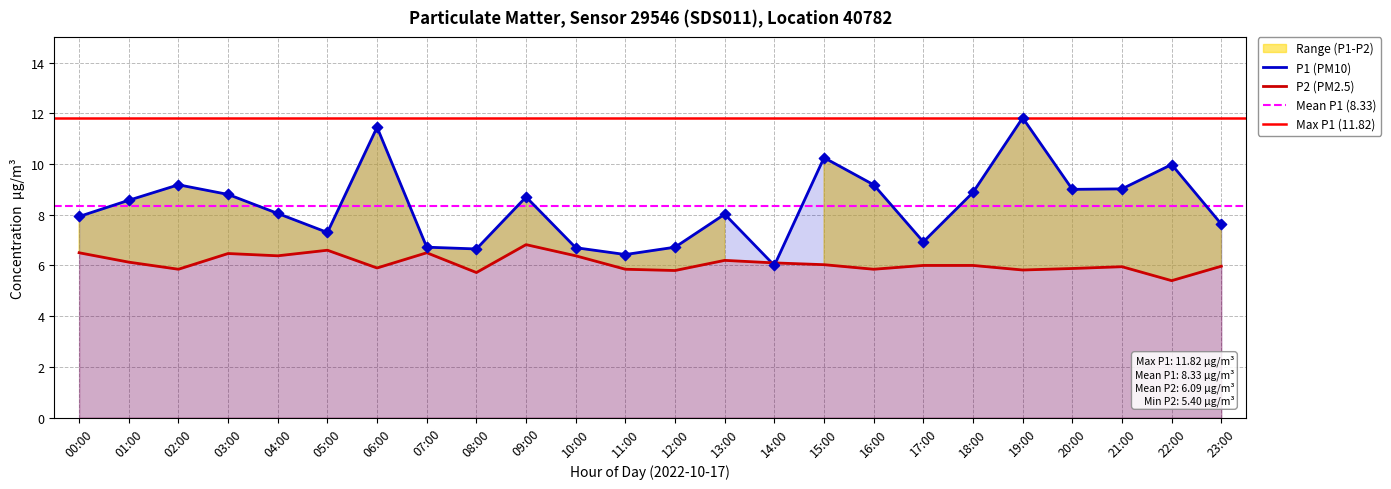

Which series has the largest Y range (max minus min)?

P1